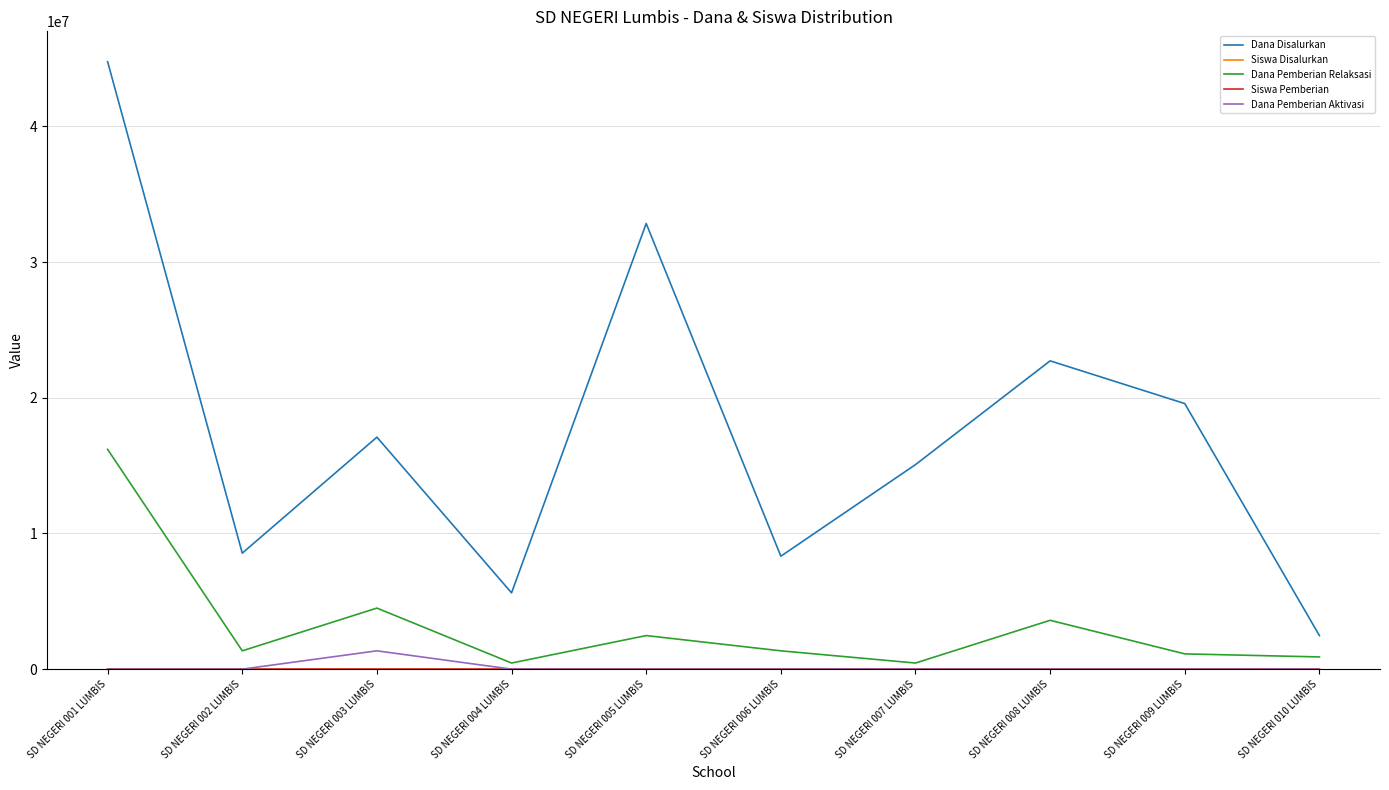

What is the total value across all series at SD NEGERI 006 LUMBIS?

9675037